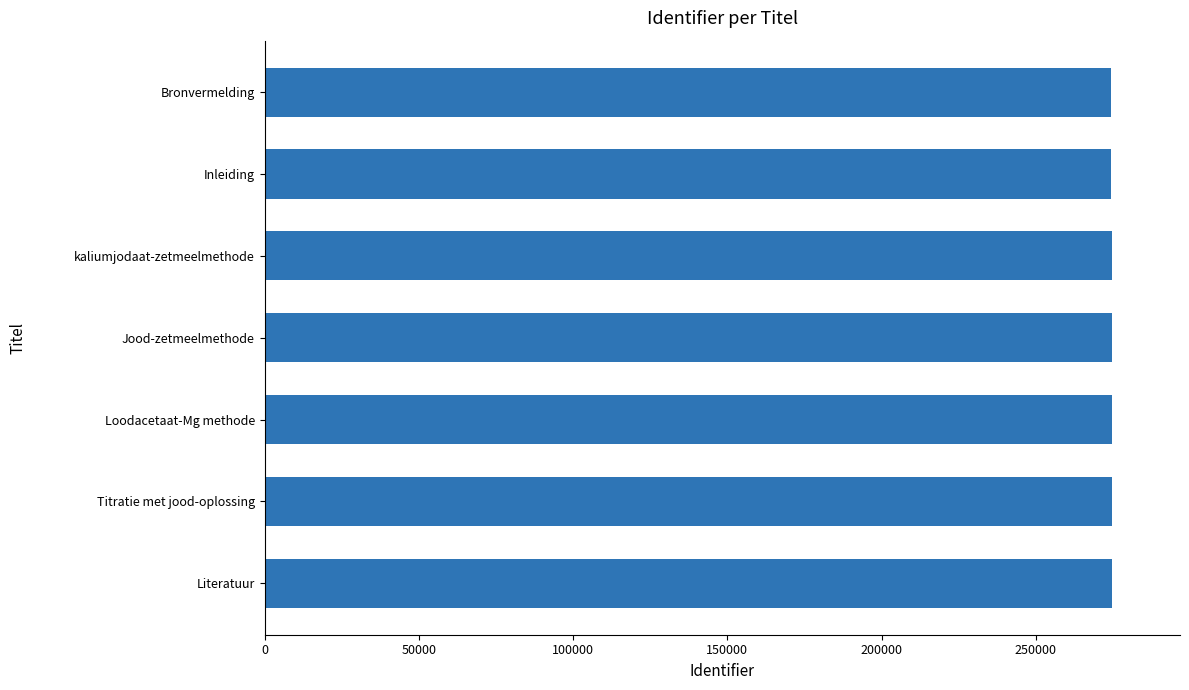

What is the ratio of the value at Literatuur to the value at kaliumjodaat-zetmeelmethode?

1.0